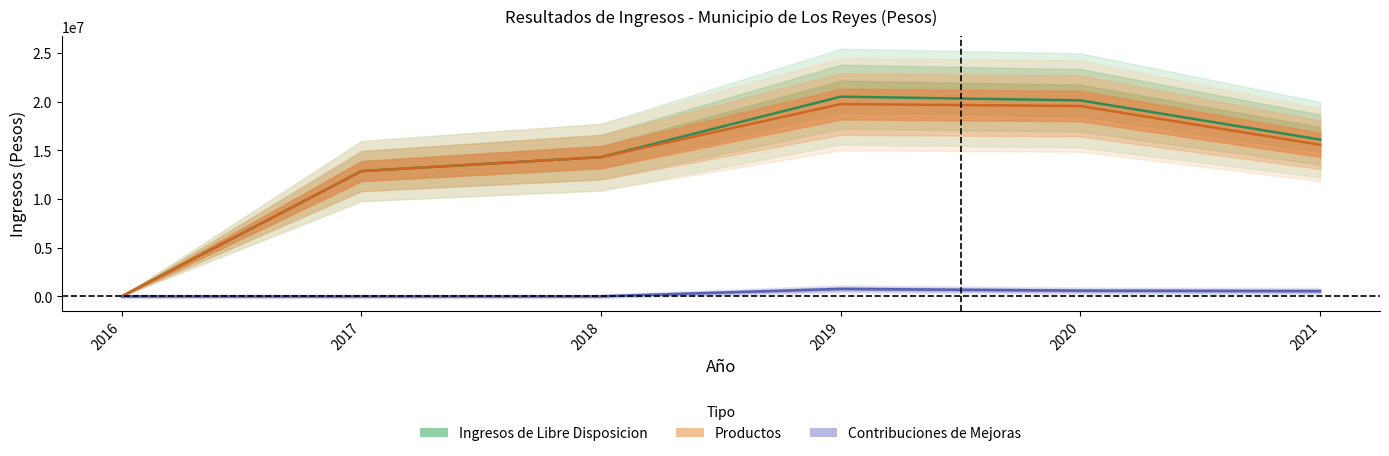

What are all the series names shown in the legend?

Ingresos de Libre Disposicion, Productos, Contribuciones de Mejoras